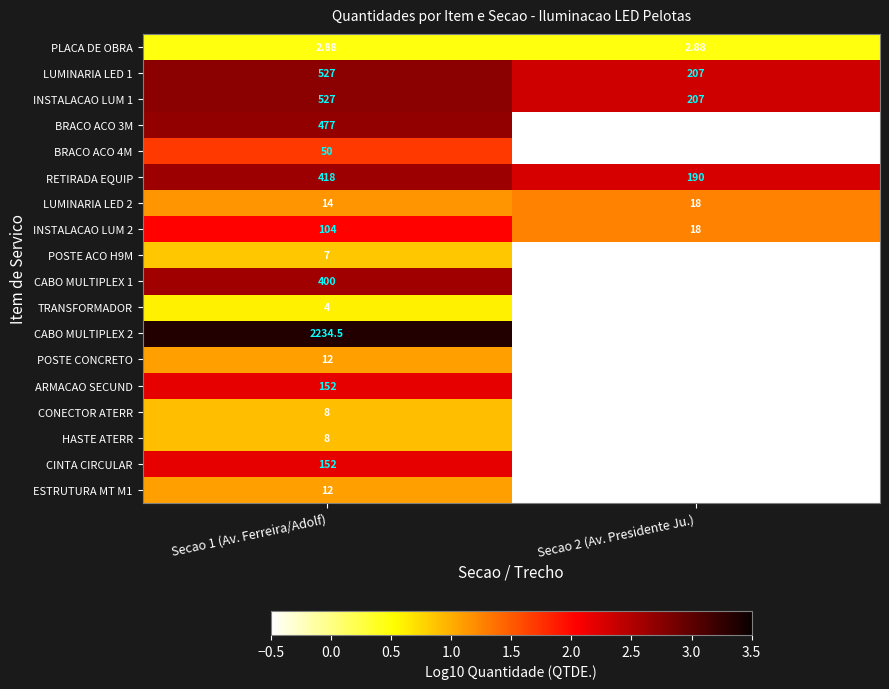

At how many categories does at least one series exceed 0?

2